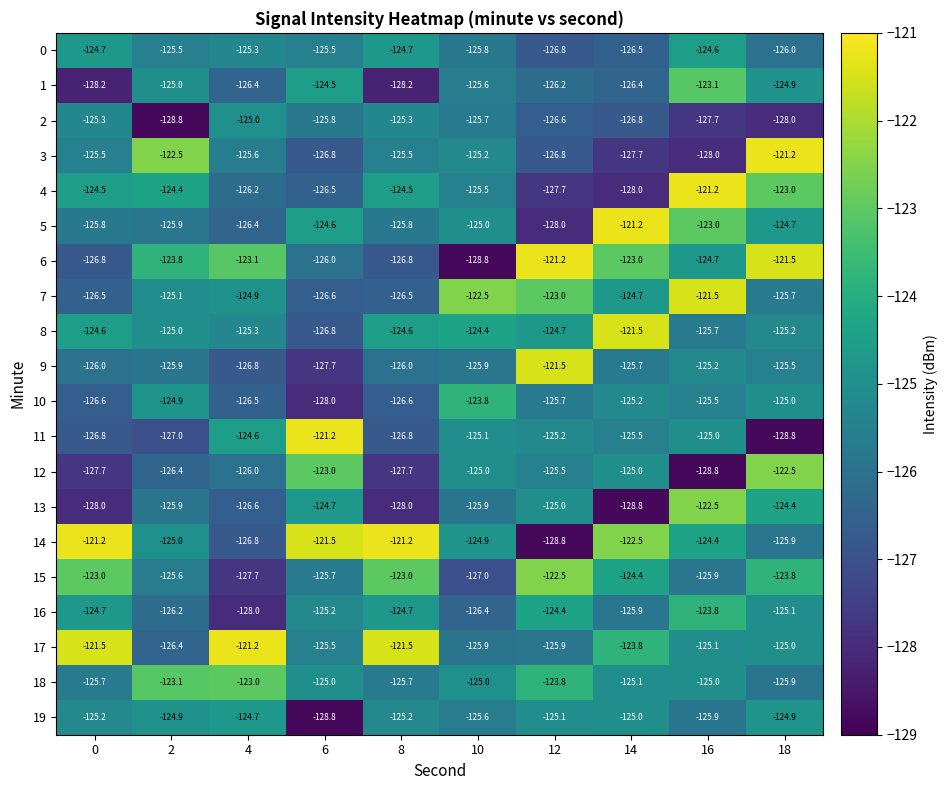

How many values in the 9 series are below -125?

9